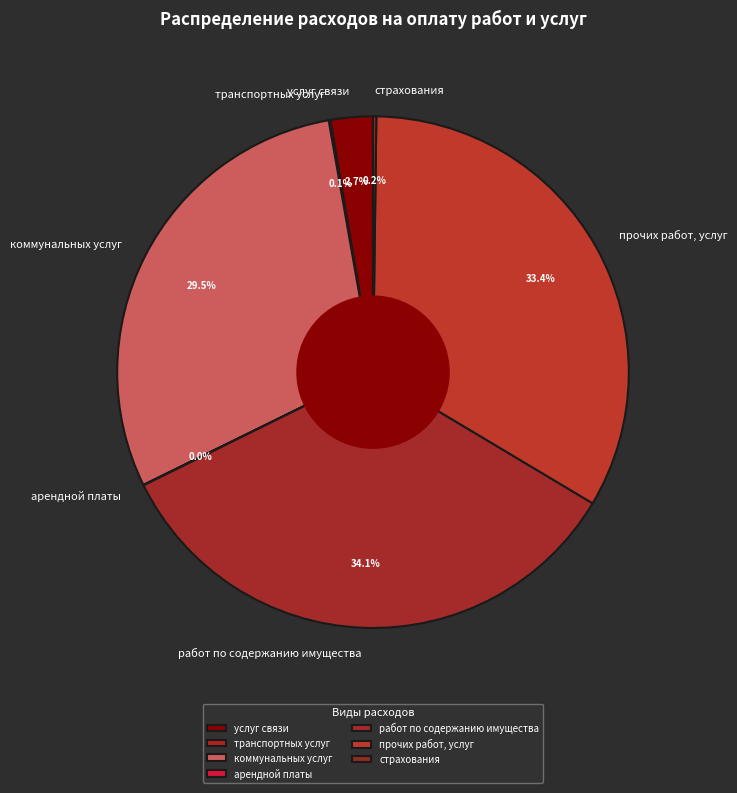

What is the largest slice in the pie chart?

работ по содержанию имущества